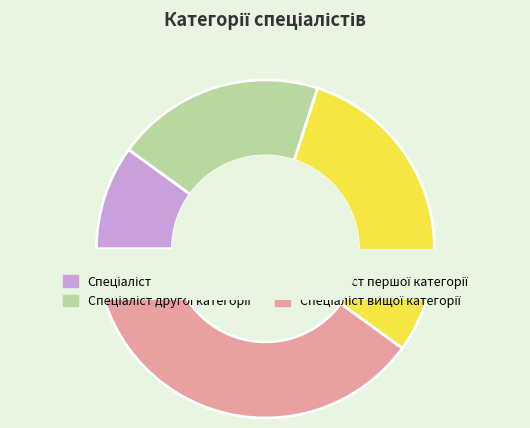

True or false: Спеціаліст accounts for 10% of the total.

True